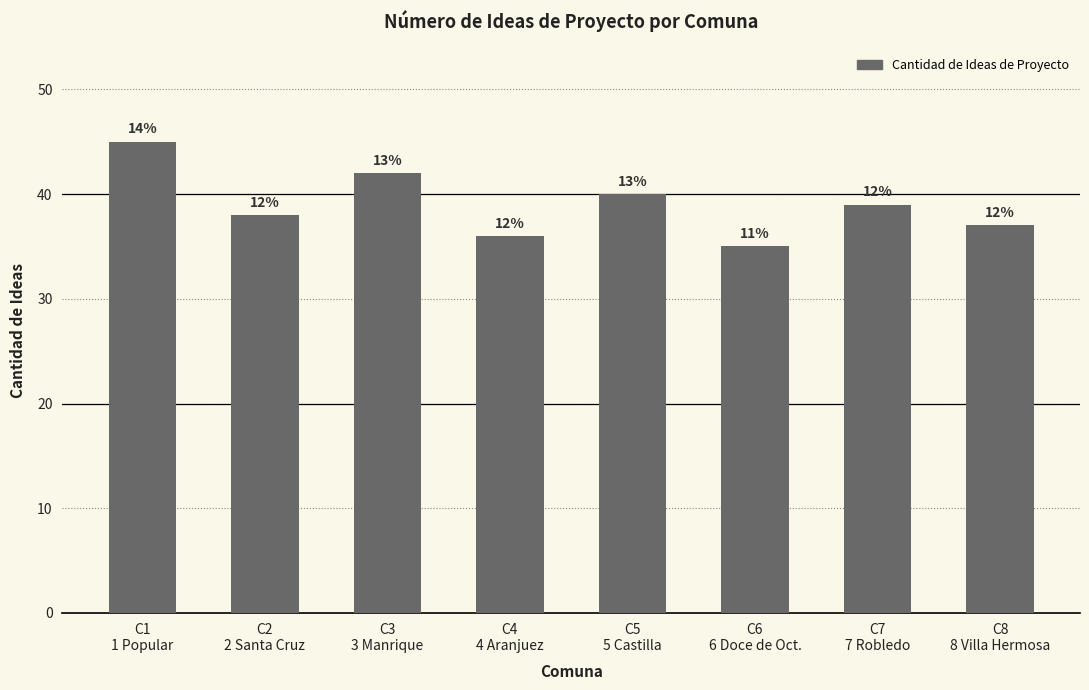

What is the average value?

39